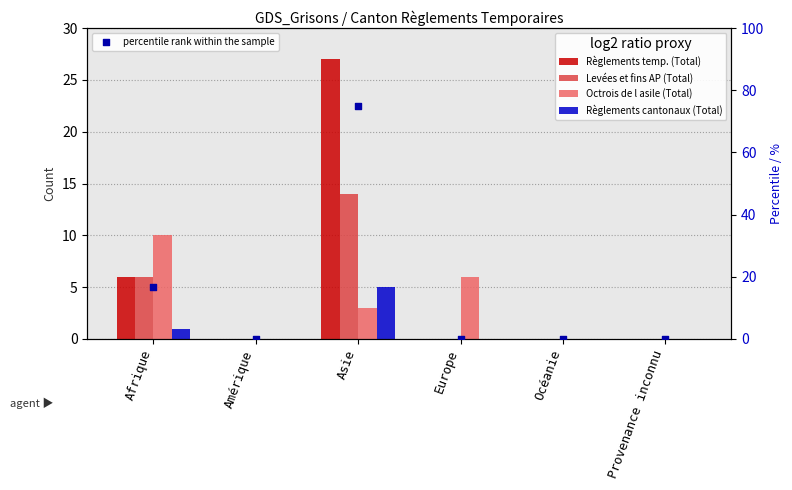

Which series has the widest spread of Y values?

percentile rank within the sample